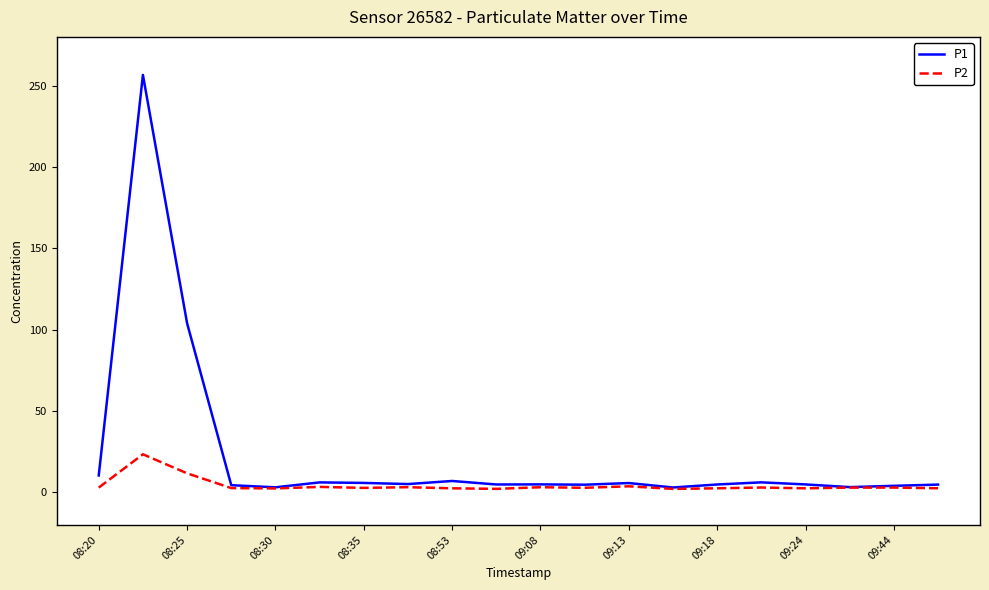

Which series has the largest total across all categories?

P1